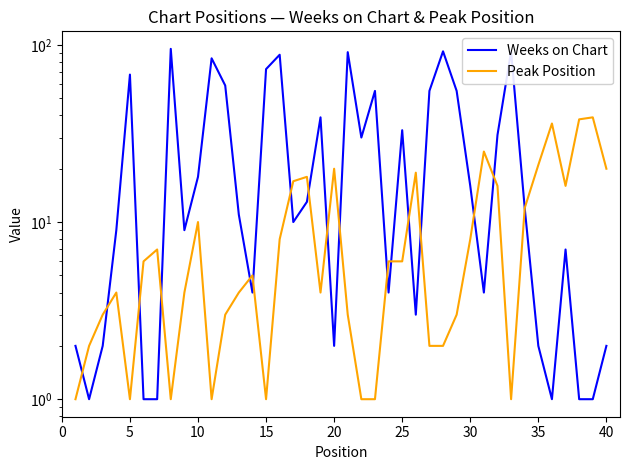

Is the value of Peak Position at 17 greater than the value of Weeks on Chart at 27?

No